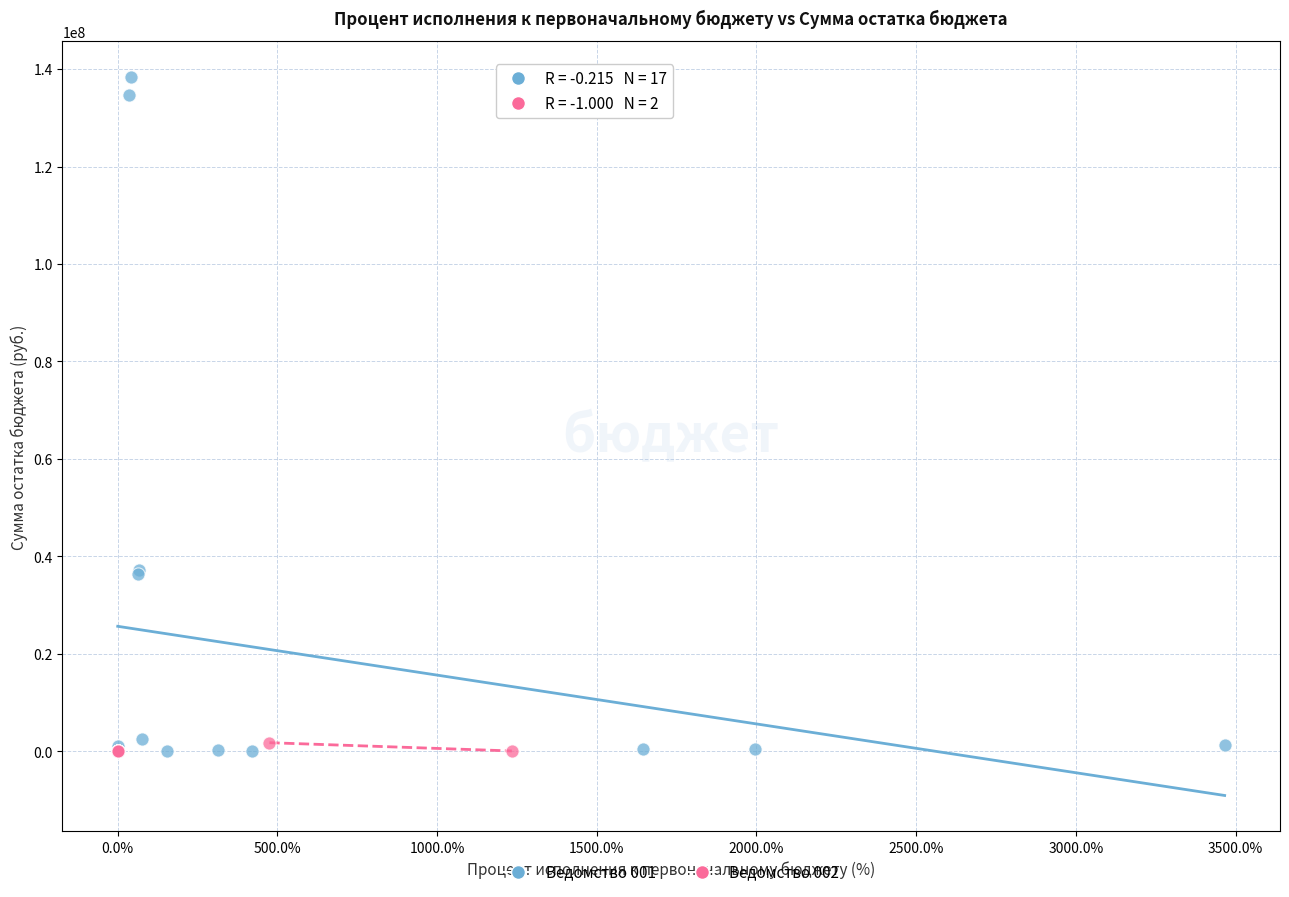

Which series has the largest Y range (max minus min)?

Ведомство 001